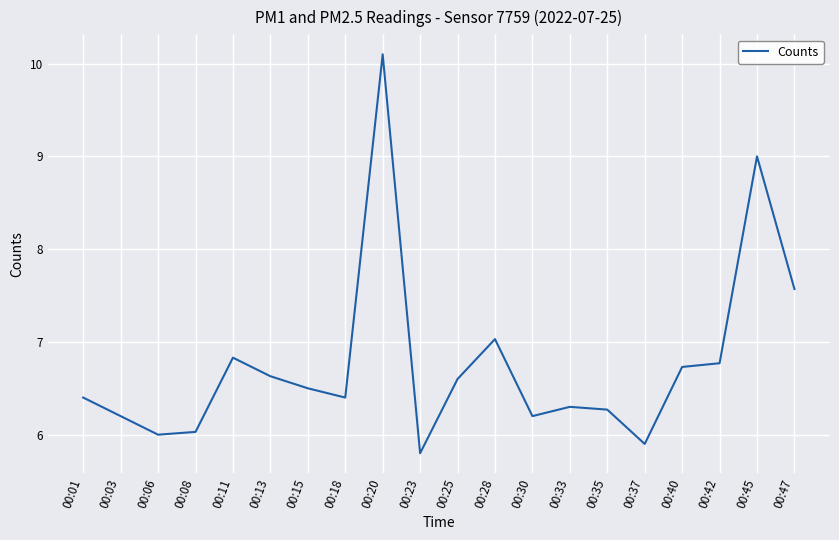

Reading right to left, extract all data points from this chart.

7.6	9.0	6.8	6.7	5.9	6.3	6.3	6.2	7.0	6.6	5.8	10.1	6.4	6.5	6.6	6.8	6.0	6.0	6.2	6.4